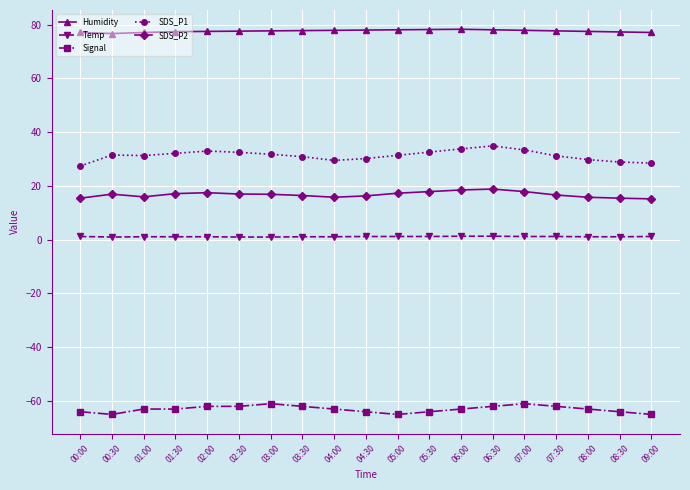

True or false: Humidity has a value of 30.0 at 05:30.

False